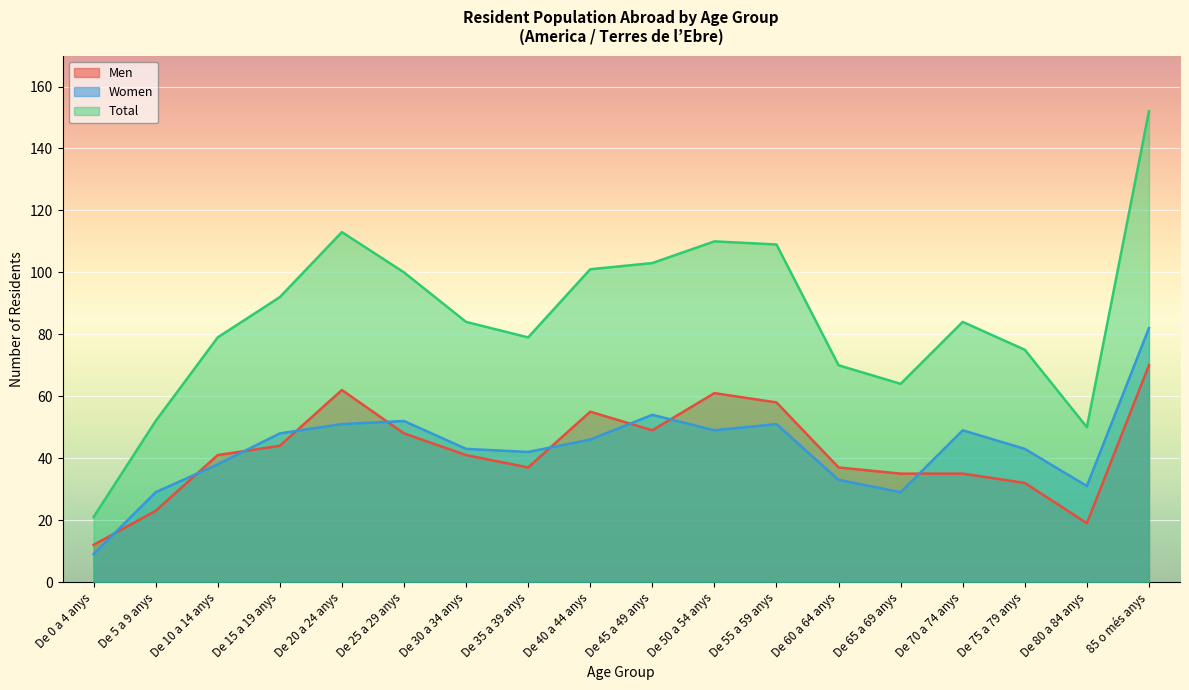

Is the value of Men at De 35 a 39 anys greater than the value of Women at De 30 a 34 anys?

No